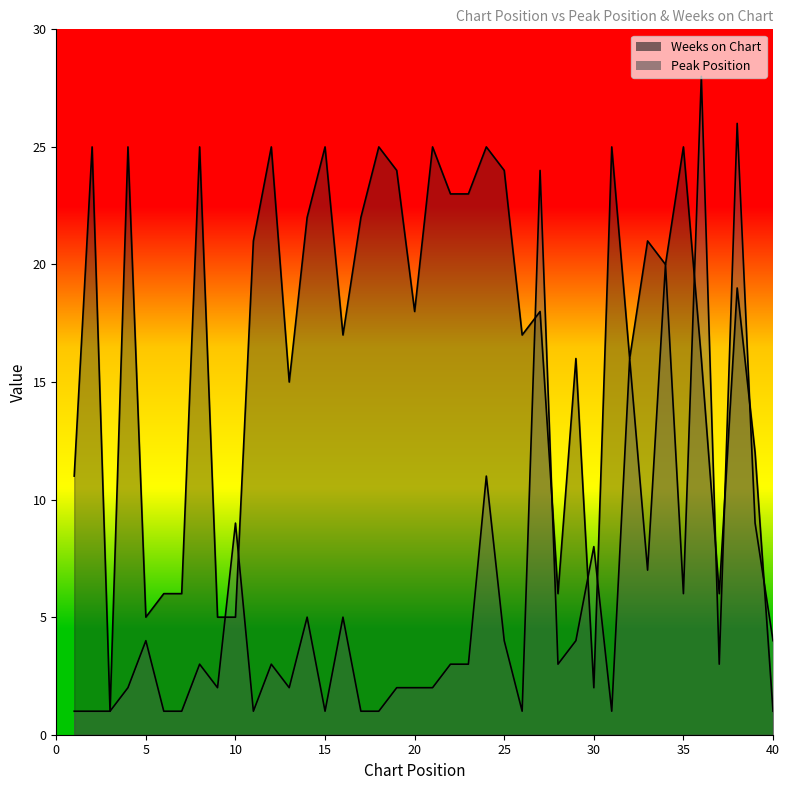

Where does the Weeks on Chart series first go above 19?

2